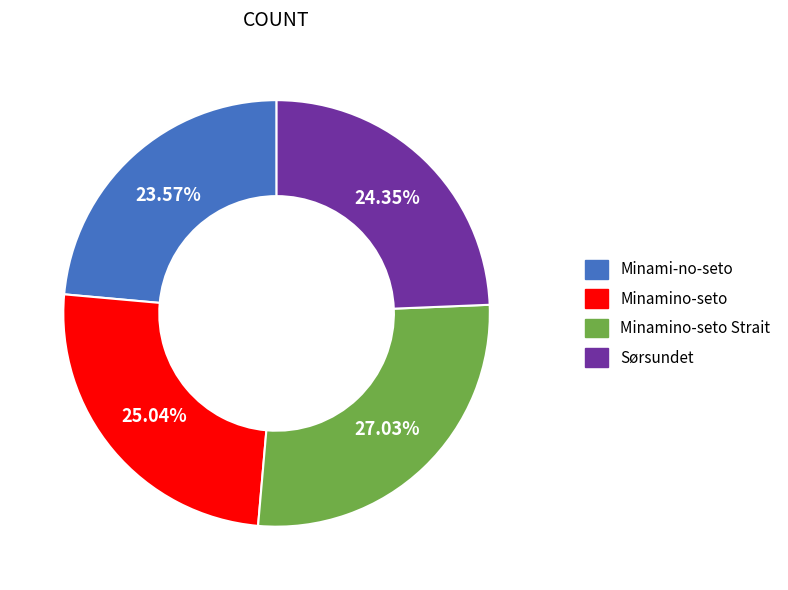

Does any single category account for the majority?

No